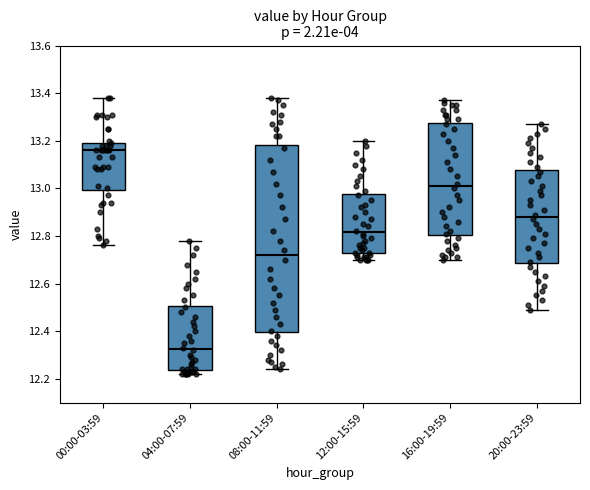

Reading left to right, transcribe this box plot: for each box, give where its median line is, the range the box spans, and where its two whiskers end, as read against the y-axis. The values are not printed on the chart, so give them approximately, as read against the axis.

00:00-03:59: median 13.16, box 13.00 to 13.20, whiskers 12.76 to 13.38
04:00-07:59: median 12.32, box 12.24 to 12.50, whiskers 12.22 to 12.78
08:00-11:59: median 12.72, box 12.40 to 13.18, whiskers 12.24 to 13.38
12:00-15:59: median 12.82, box 12.74 to 12.98, whiskers 12.70 to 13.20
16:00-19:59: median 13.02, box 12.80 to 13.28, whiskers 12.70 to 13.38
20:00-23:59: median 12.88, box 12.68 to 13.08, whiskers 12.50 to 13.28